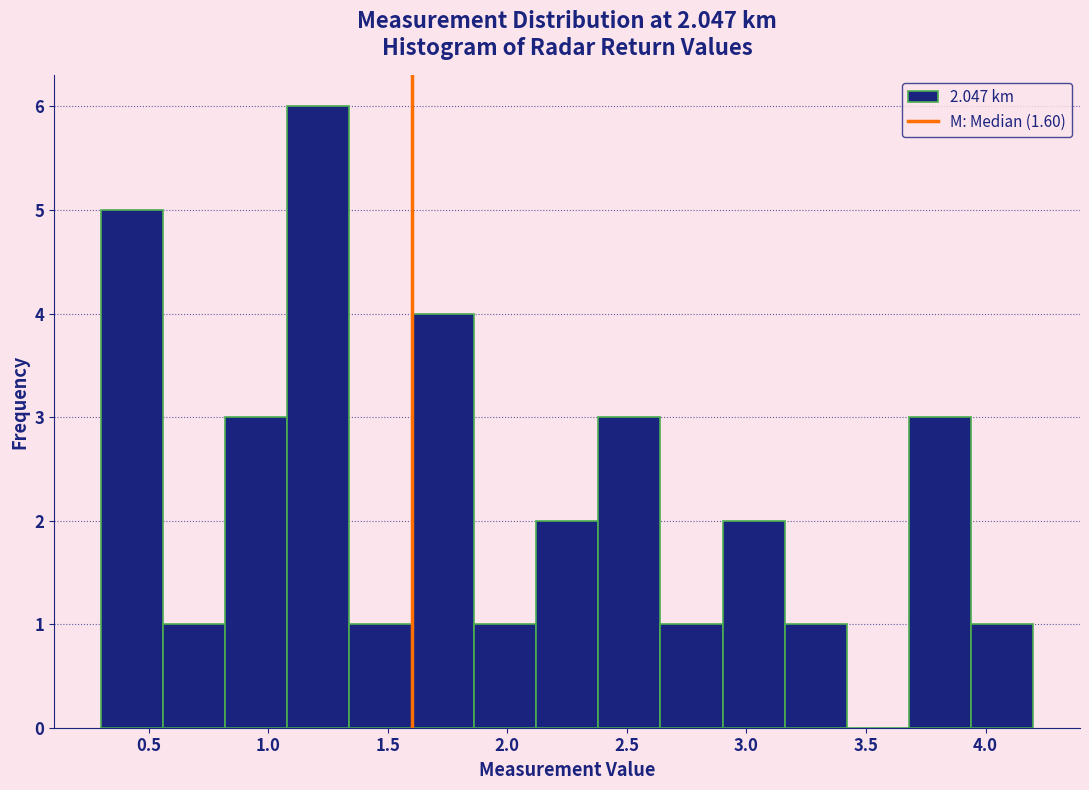

Reading left to right, list every bar in this chart as the range it spans on the x-axis followed by its height. Neither the bar edges nor the heights are printed on the chart, so give them approximately, as read against the axes.

0.30 to 0.56: 5
0.56 to 0.82: 1
0.82 to 1.08: 3
1.08 to 1.34: 6
1.34 to 1.60: 1
1.60 to 1.86: 4
1.86 to 2.12: 1
2.12 to 2.38: 2
2.38 to 2.64: 3
2.64 to 2.90: 1
2.90 to 3.16: 2
3.16 to 3.42: 1
3.42 to 3.68: 0
3.68 to 3.94: 3
3.94 to 4.20: 1